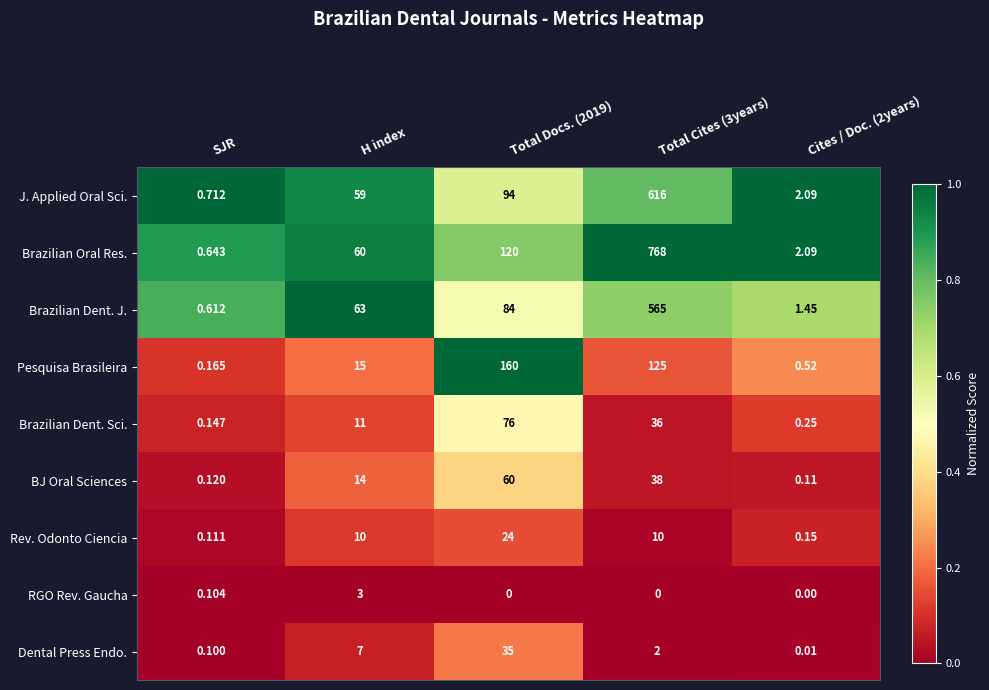

Which series changed the most between H index and Cites / Doc. (2years)?

Brazilian Dent. J.